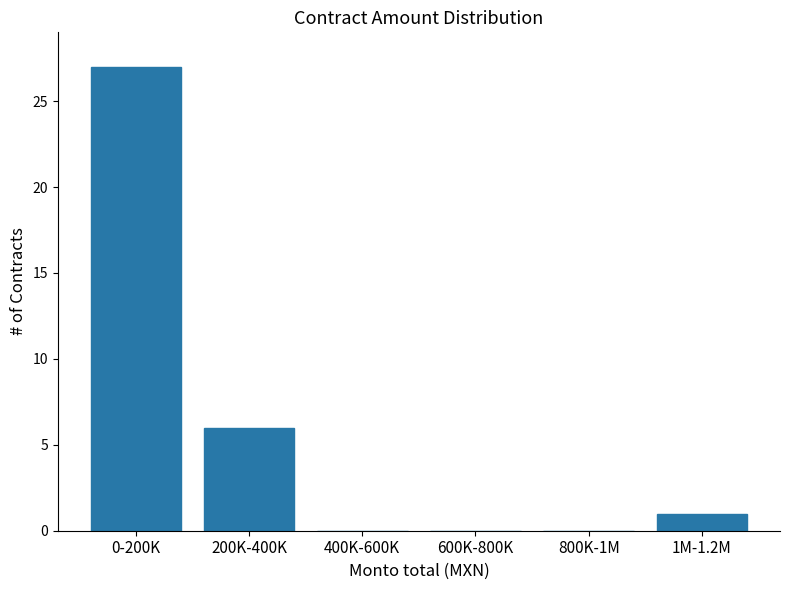

Reading left to right, what are all the values shown in this chart?

0-200K=27	200K-400K=6	400K-600K=0	600K-800K=0	800K-1M=0	1M-1.2M=1